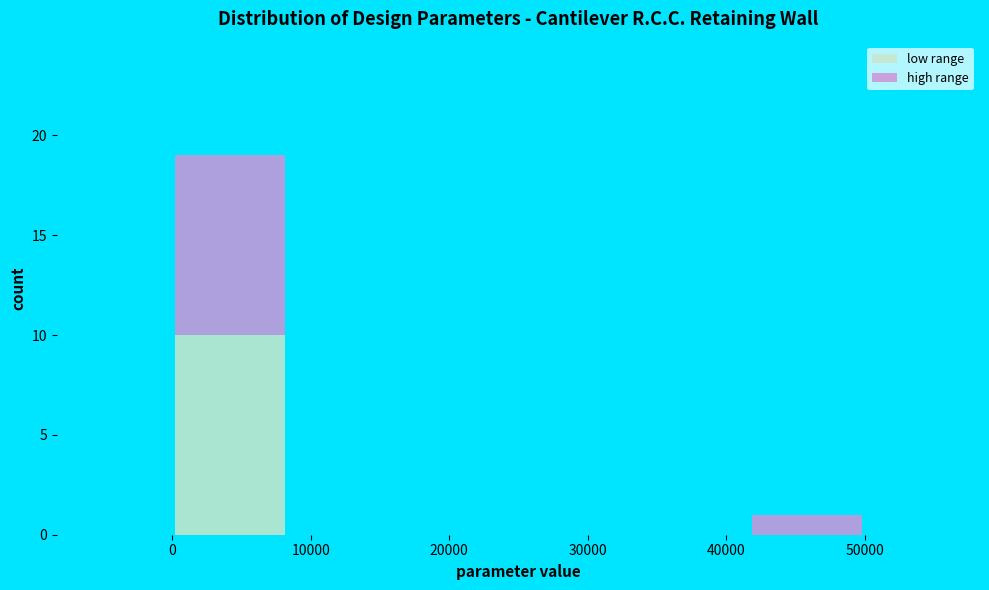

Which range on the x-axis has the tallest stacked bar (by total height)?

0 to 8000